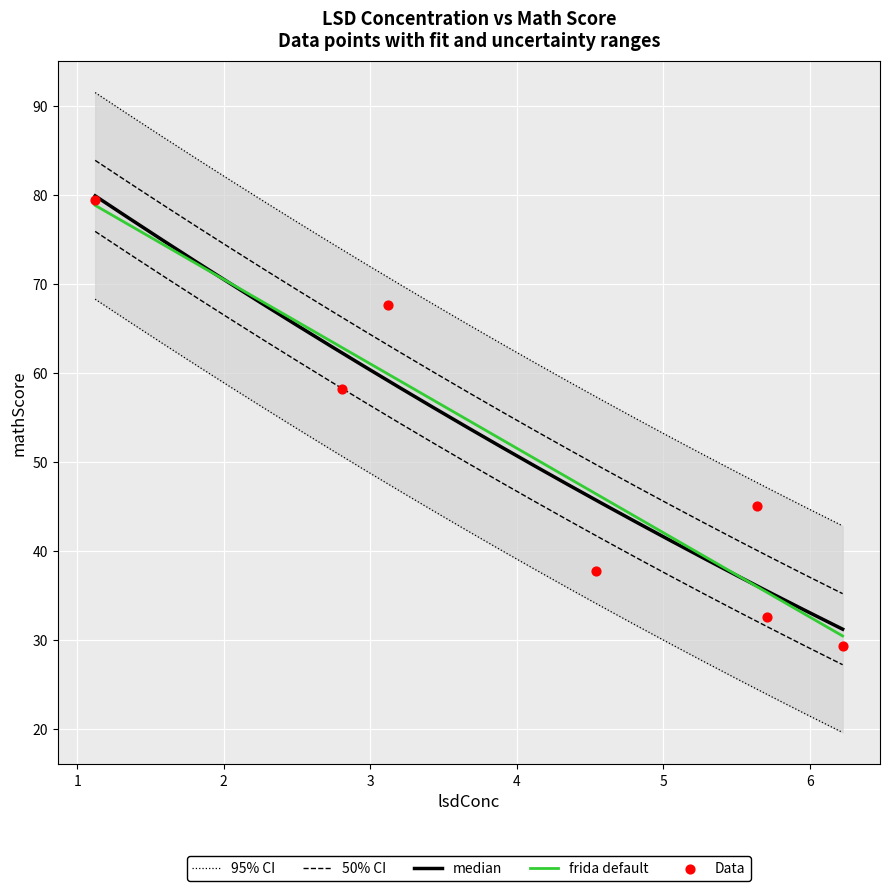

What is the change in value from 5.637426901 to 6.222222222?

-15.8